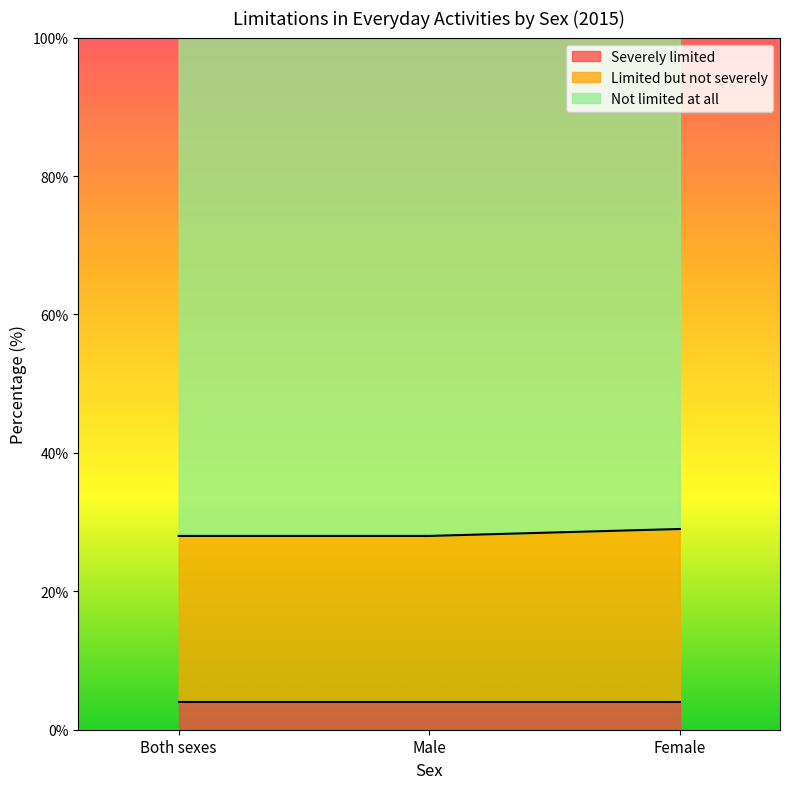

What is the average value of the Not limited at all series?

72